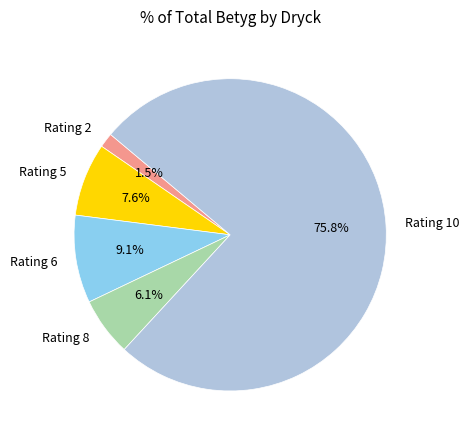

Approximately how many times larger is the value at Rating 5 compared to Rating 6?

0.8